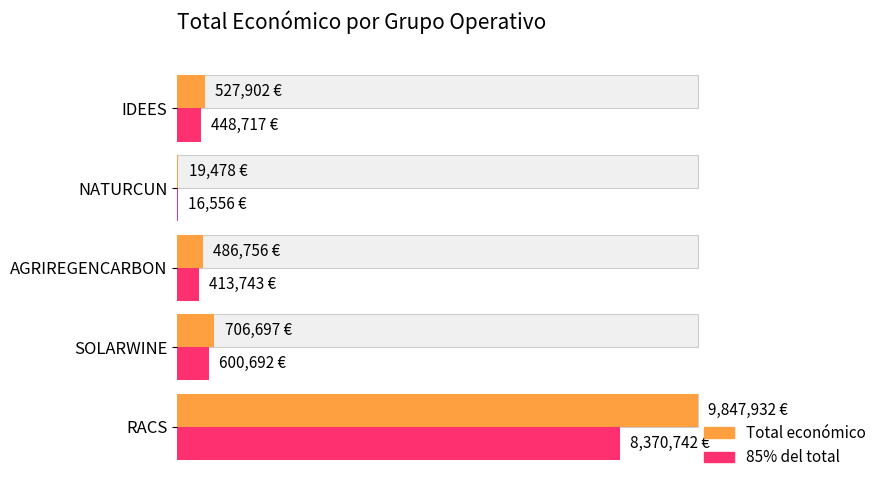

What is the maximum value shown in the chart?

9847932